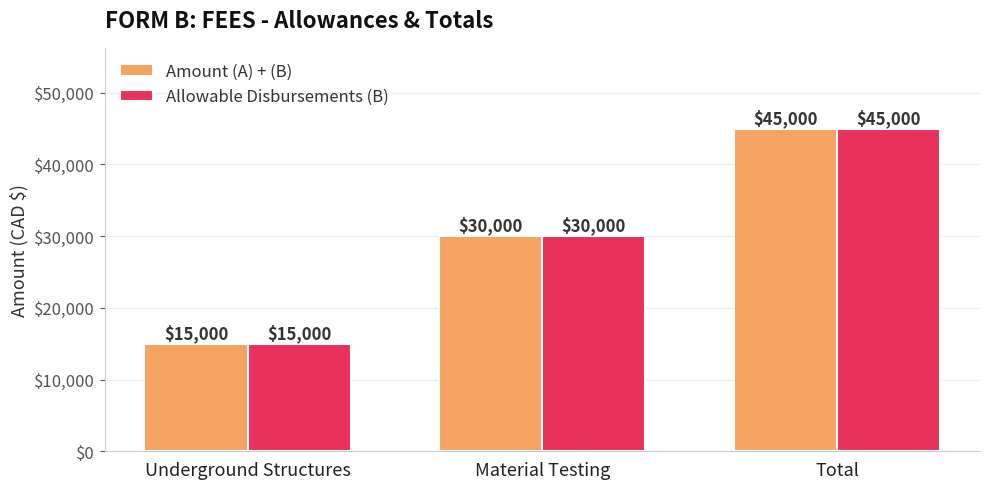

What position from the right is Underground Structures?

3